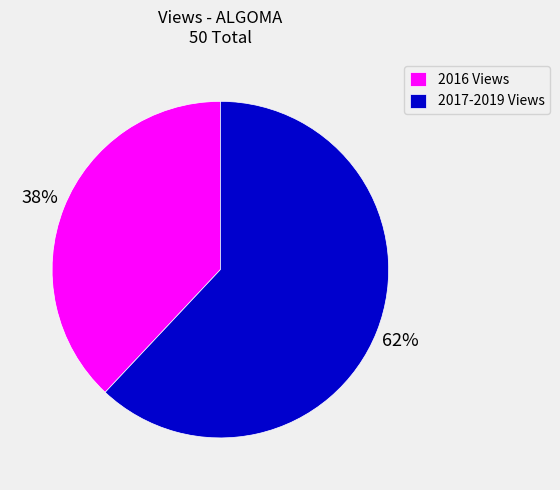

How many slices are in this pie chart?

2